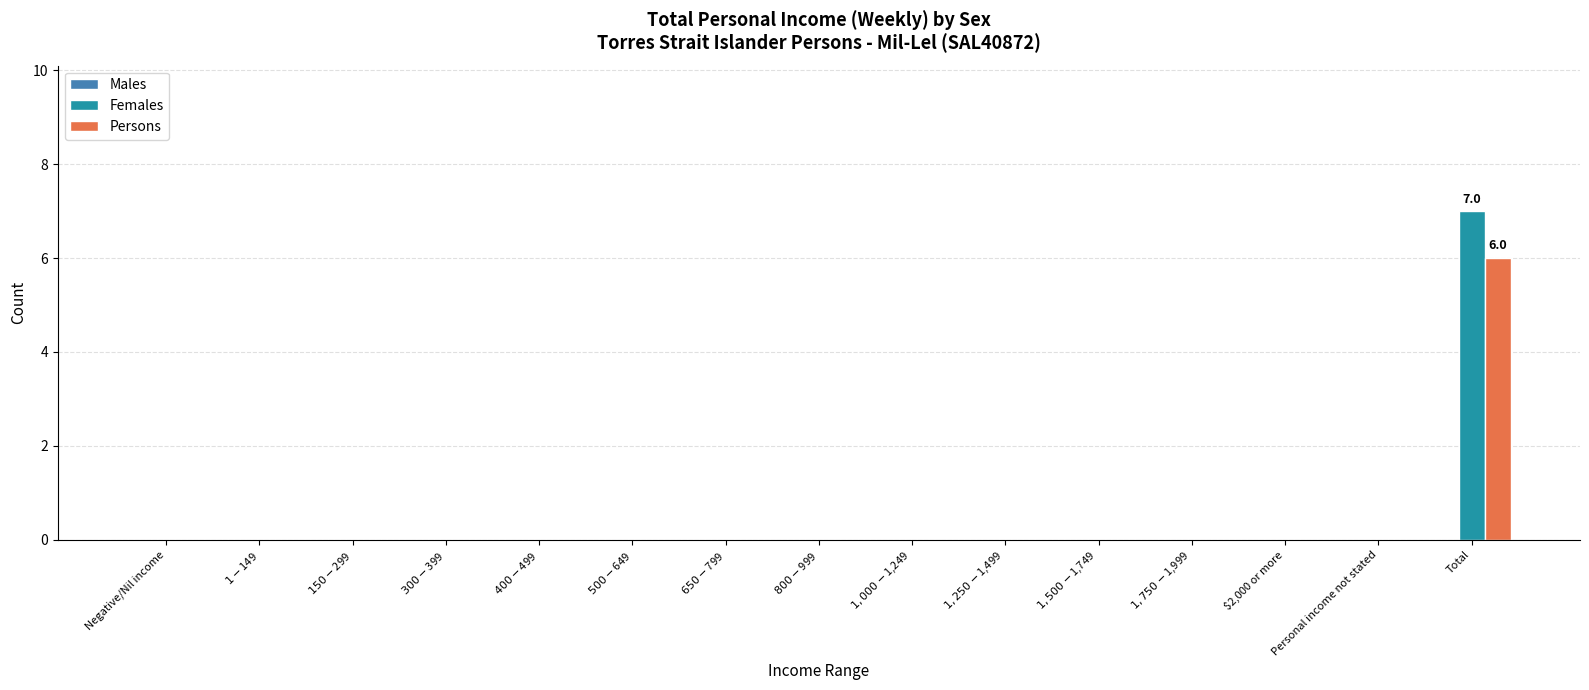

At which category is the sum across all series the highest?

Total